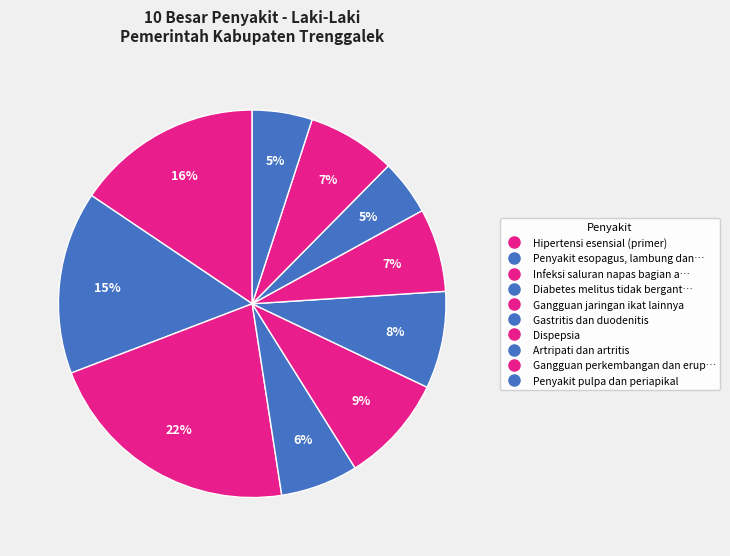

To the nearest percent, what is the difference between the largest and smallest slice percentages?

17%